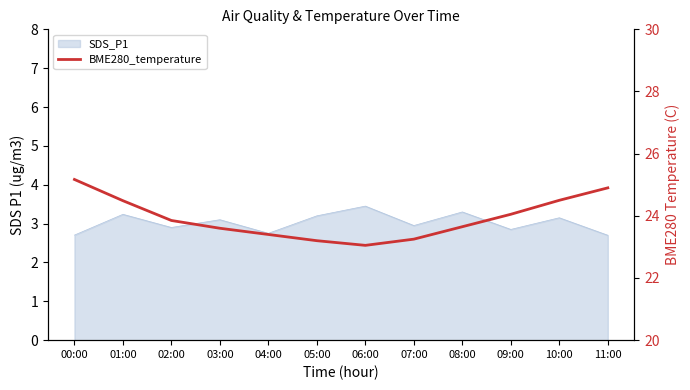

What value does the data have at 04:00?

23.4